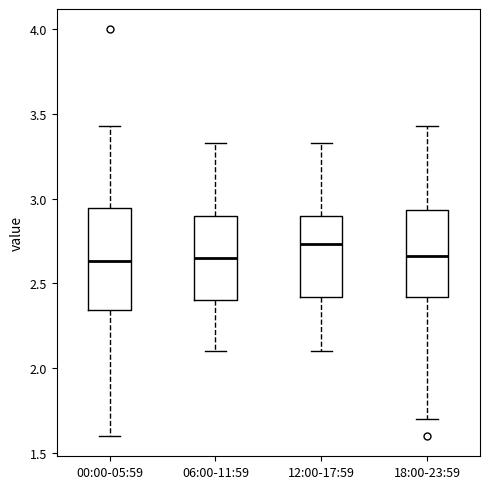

Which box is the tallest, from its lower edge to its upper edge?

00:00-05:59